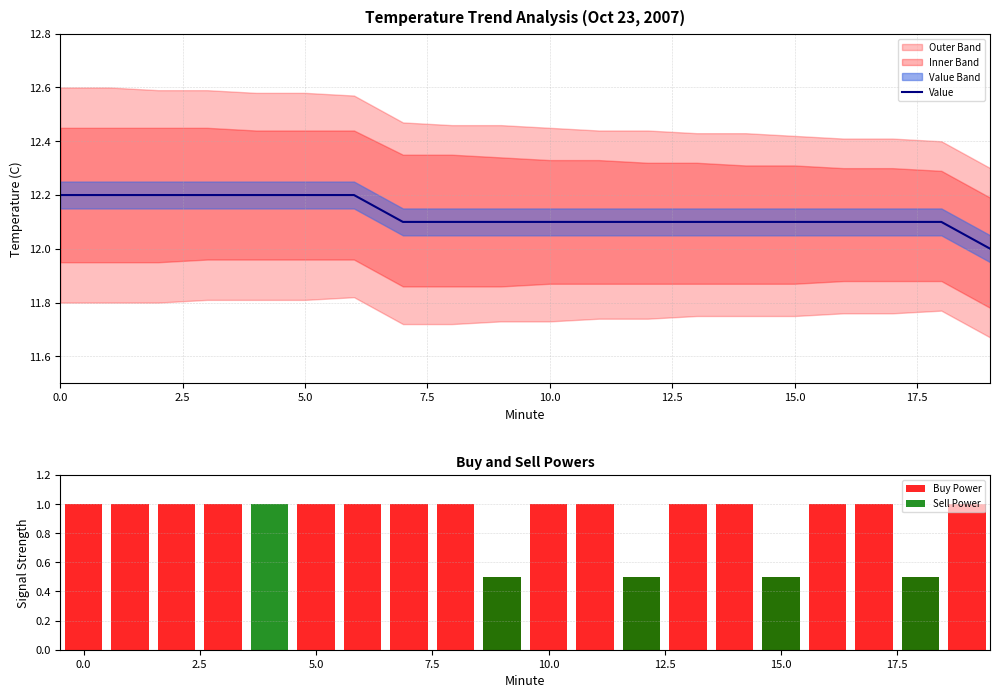

Count the Value values in the range 12 to 13.

20